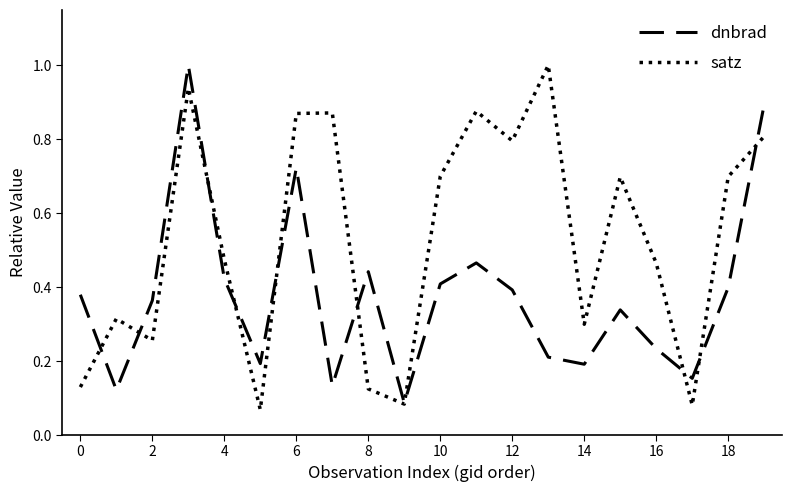

What is the maximum value shown in the chart?

1.0